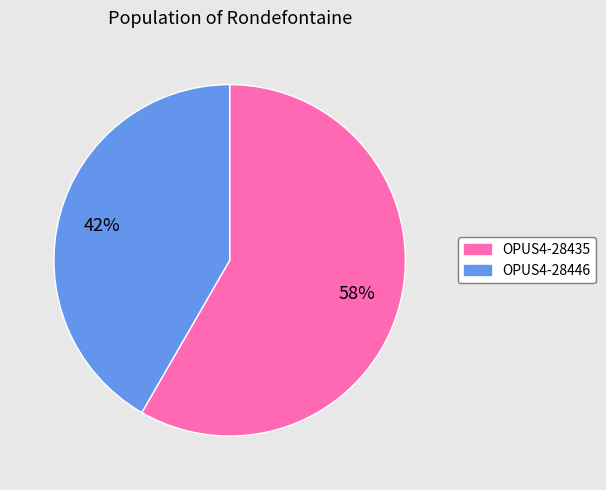

Which category has the biggest portion of the pie?

OPUS4-28435